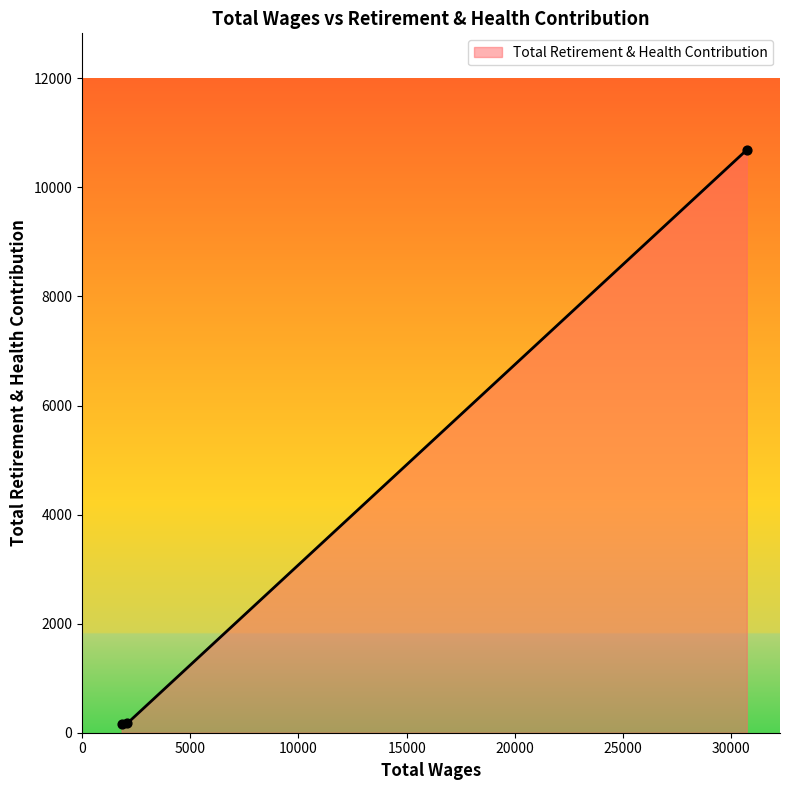

What is the difference between the maximum and minimum values?

10524